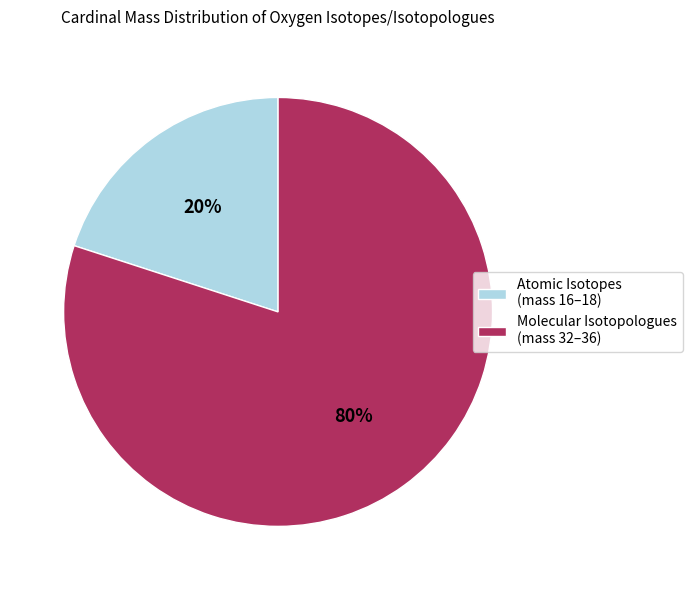

How many segments does this pie chart have?

2